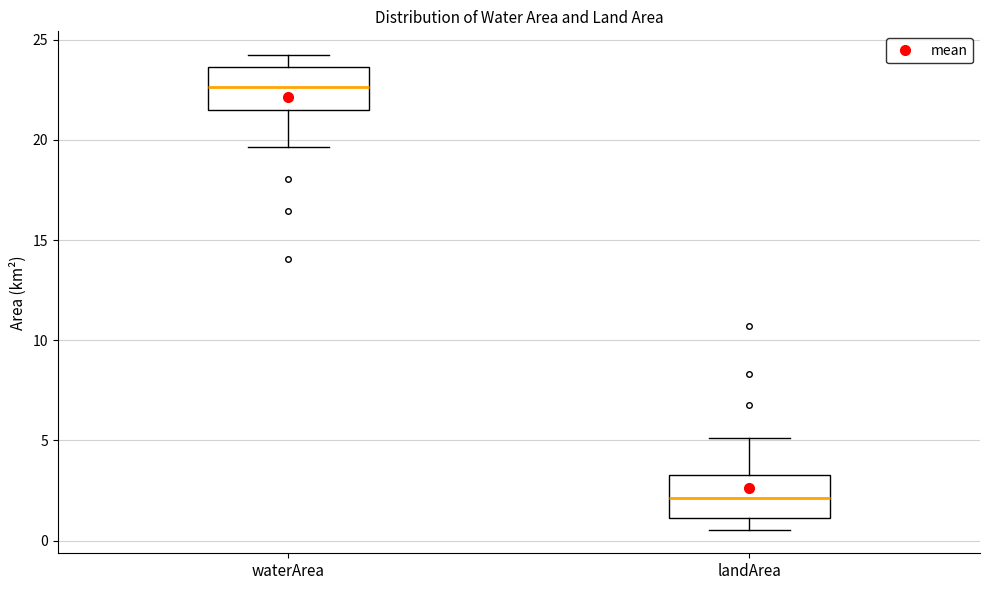

Reading left to right, read every box against the y-axis: the position of its median line, the range the box covers, and the ends of its whiskers. The values are not printed on the chart, so give them approximately, as read against the axis.

waterArea: median 22.5, box 21.5 to 23.5, whiskers 19.5 to 24.0
landArea: median 2.0, box 1.0 to 3.5, whiskers 0.5 to 5.0